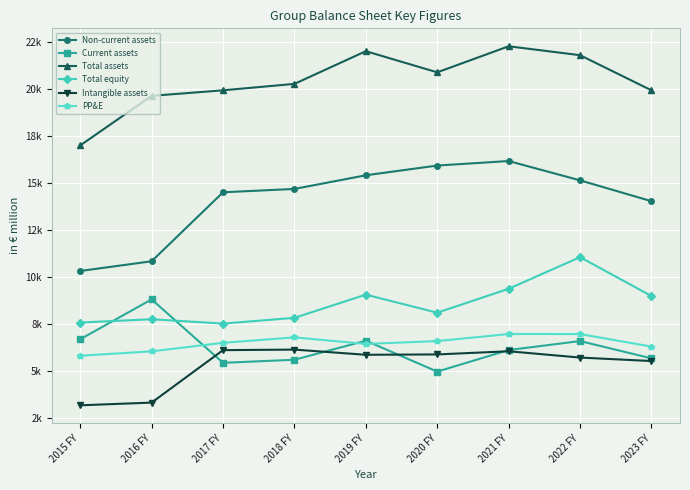

What is the total value across all series at 2015 FY?

50.6